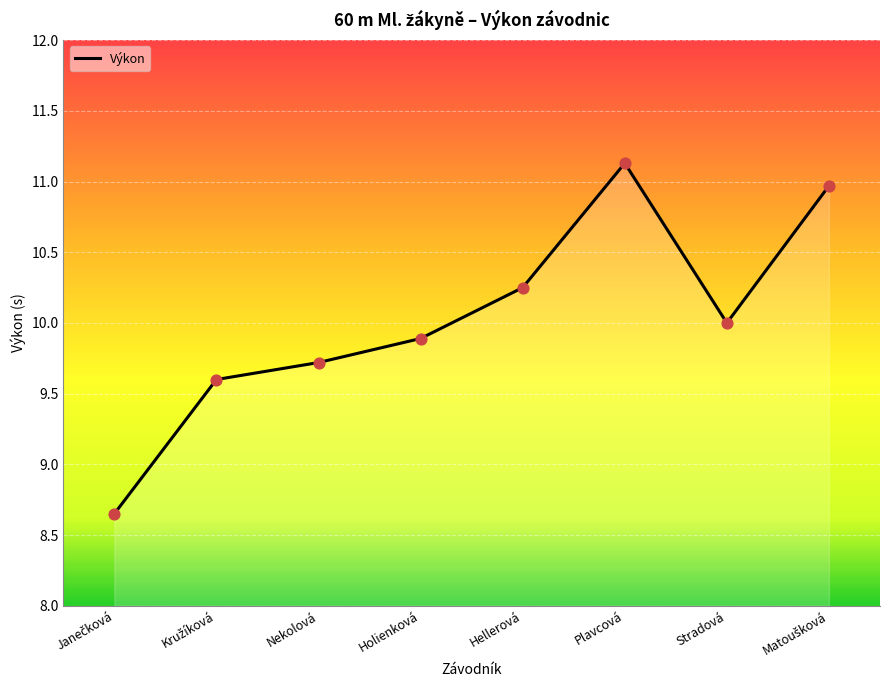

What is the change in value from Holienková to Hellerová?

+0.4